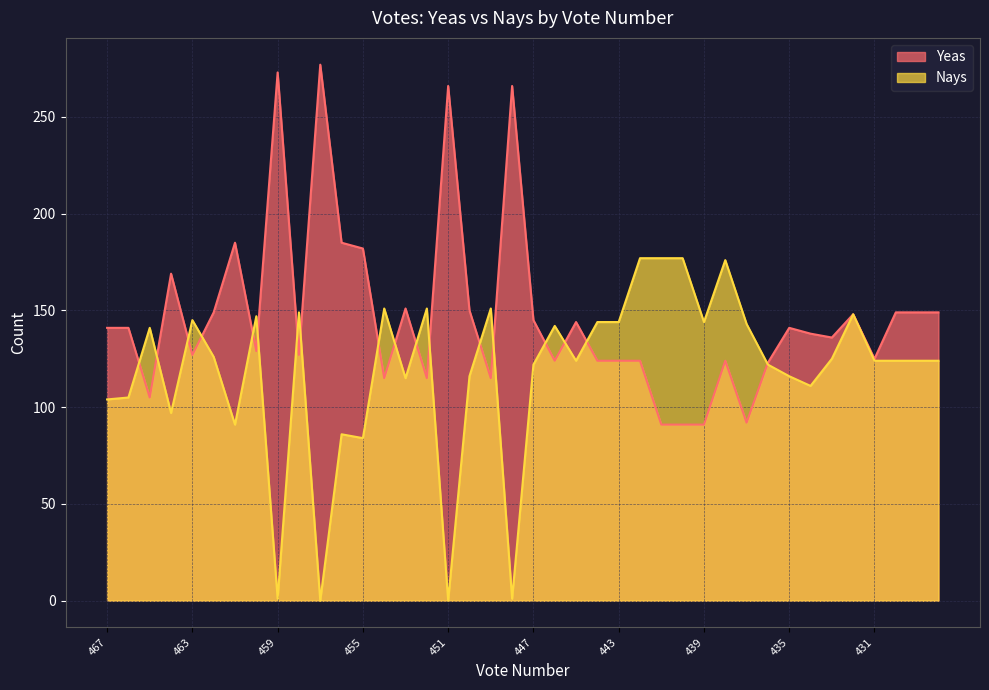

What is the difference between the maximum and minimum values in the Yeas series?

186